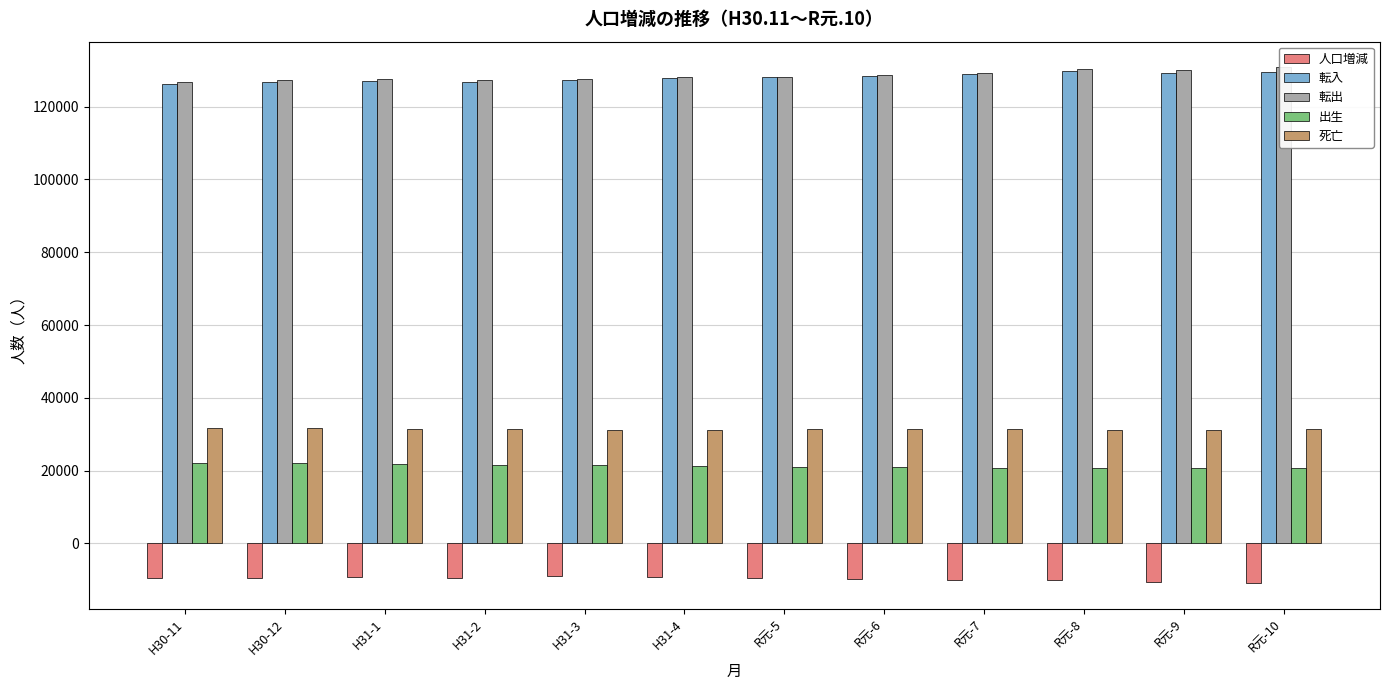

What is the maximum value for 出生?

21959